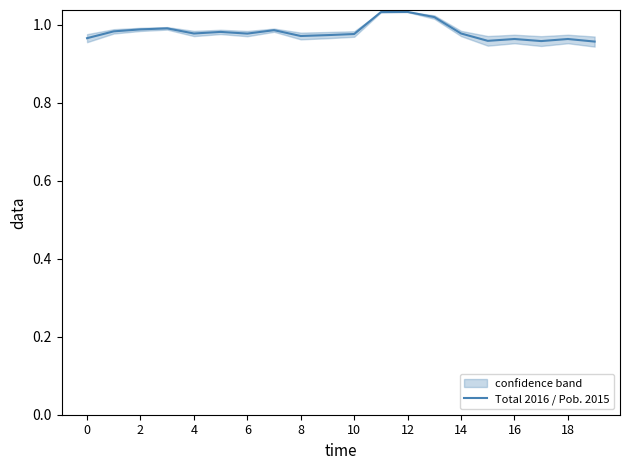

Reading right to left, transcribe all the data shown in this chart.

1.0	1.0	1.0	1.0	1.0	1.0	1.0	1.0	1.0	1.0	1.0	1.0	1.0	1.0	1.0	1.0	1.0	1.0	1.0	1.0